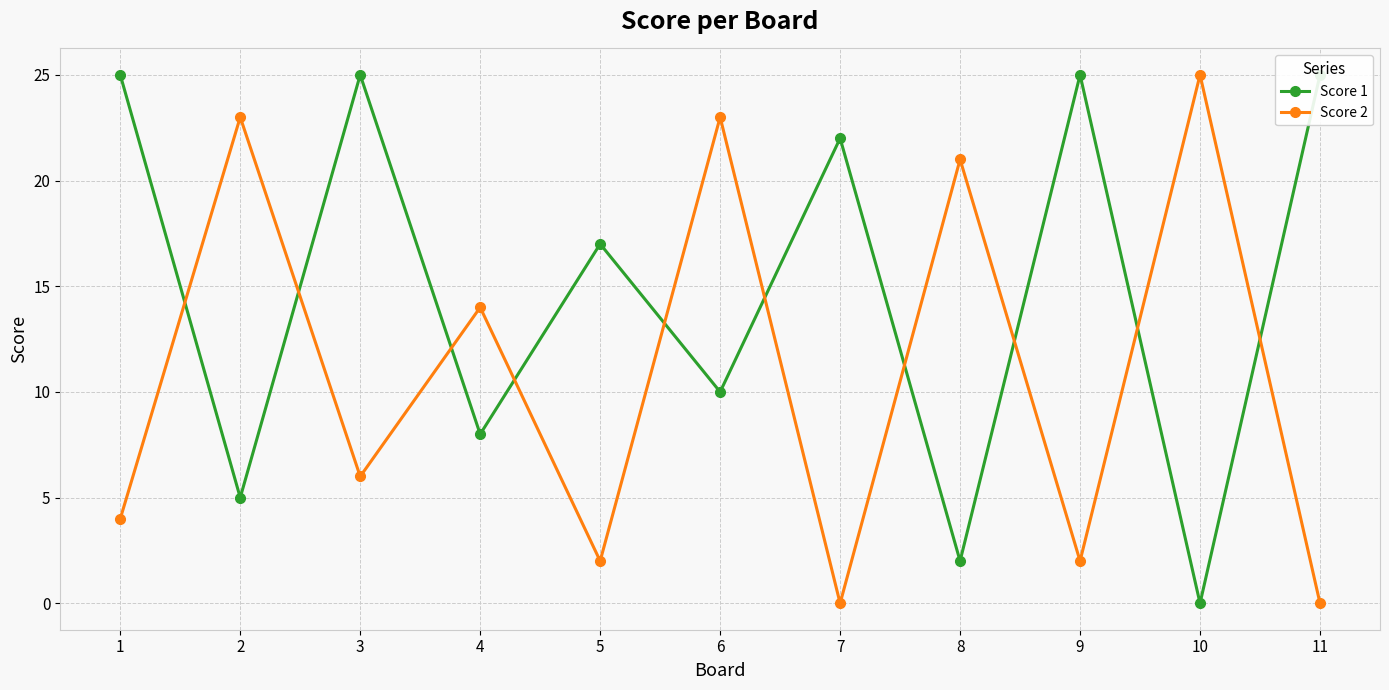

Which has a higher value, 10 or 1?

1